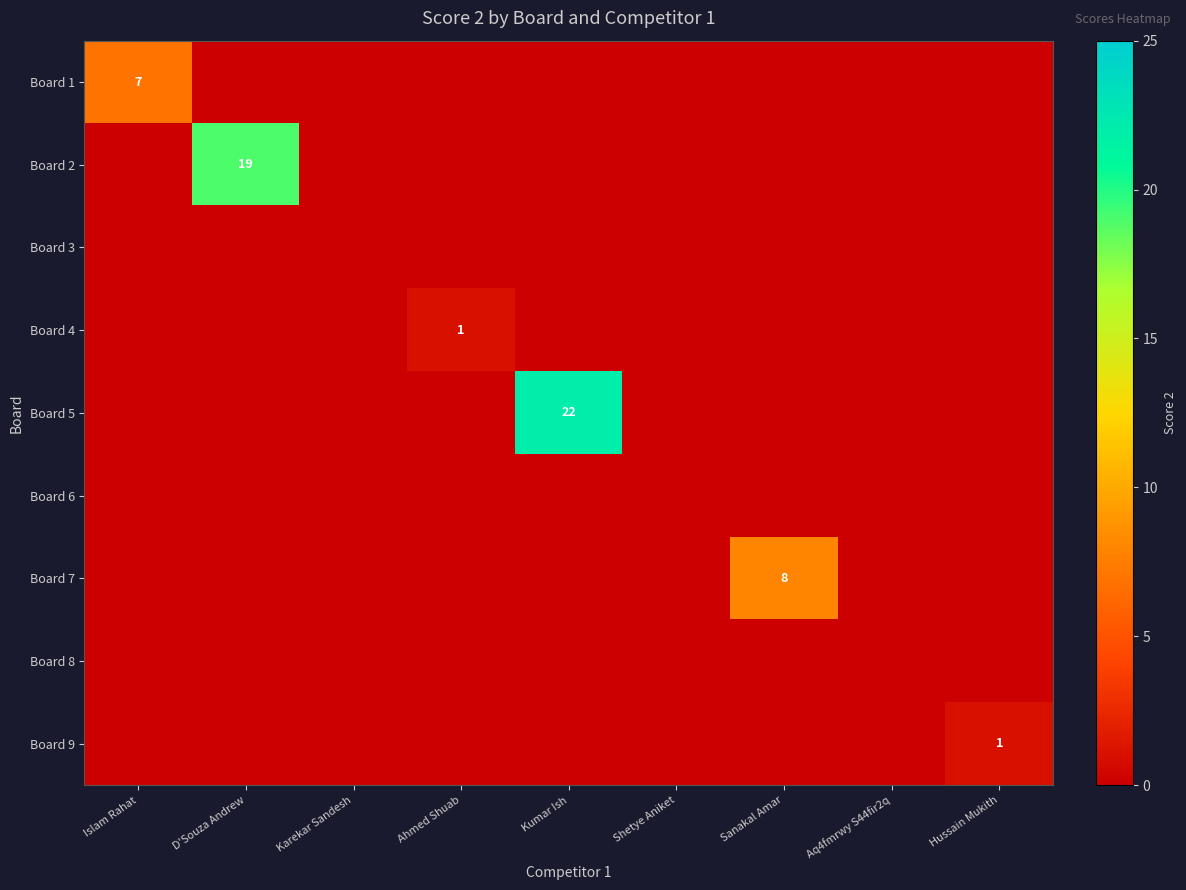

At how many categories does at least one series exceed 13?

2